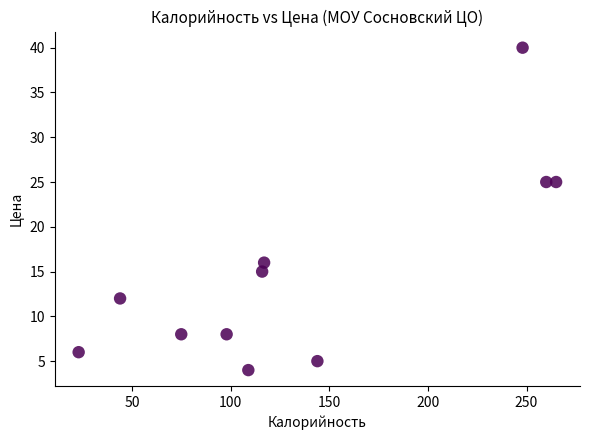

What is the average Y value?

15